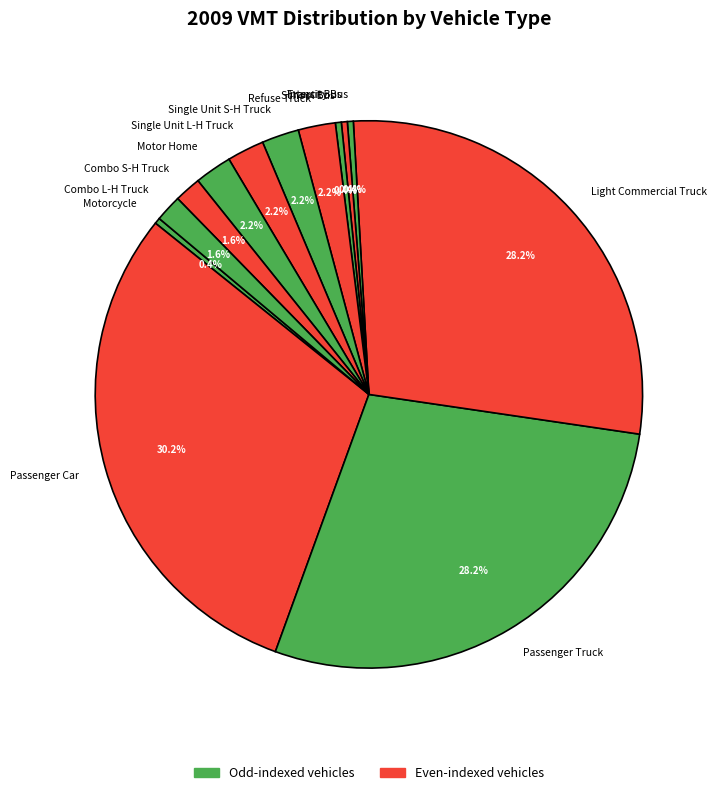

What percentage is the Passenger Car slice, to the nearest percent?

30%